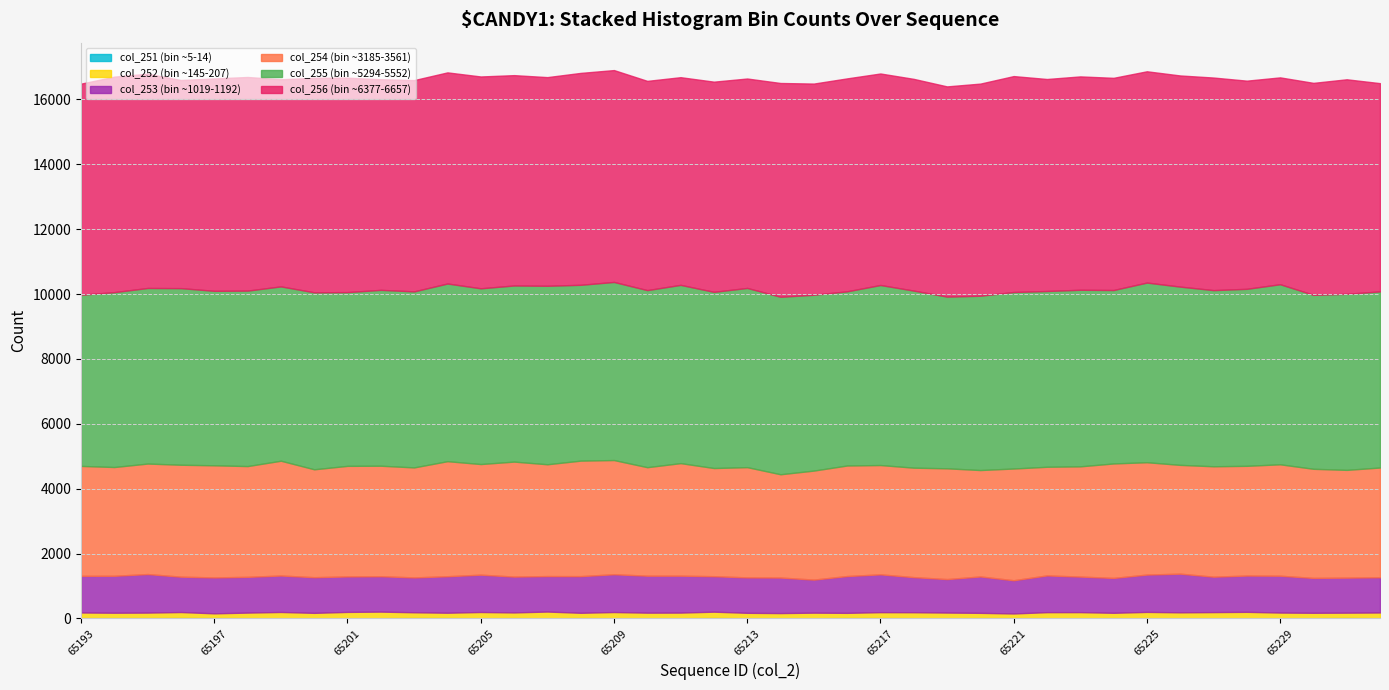

Rank the categories by col_251 value from lowest to highest.

65213, 65225, 65229, 65199, 65207, 65210, 65215, 65219, 65223, 65232, 65200, 65201, 65205, 65209, 65211, 65214, 65226, 65227, 65230, 65202, 65218, 65222, 65228, 65198, 65221, 65224, 65193, 65194, 65206, 65220, 65195, 65197, 65208, 65204, 65217, 65216, 65203, 65196, 65212, 65231